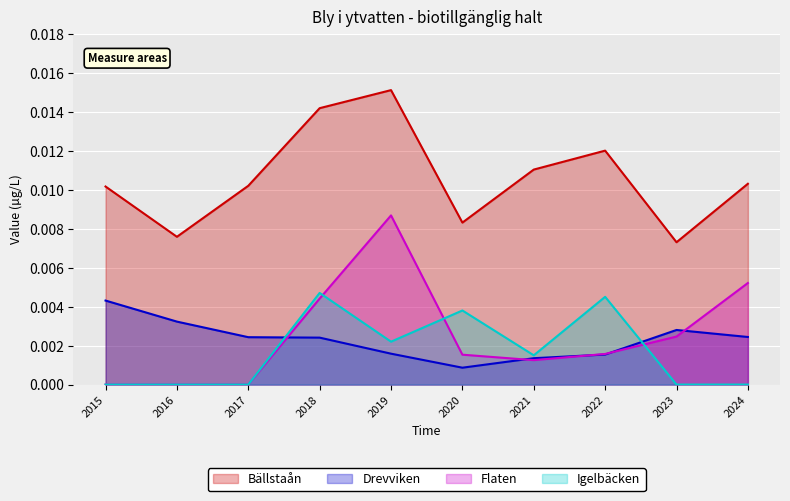

Which series has the largest total across all categories?

Bällstaån